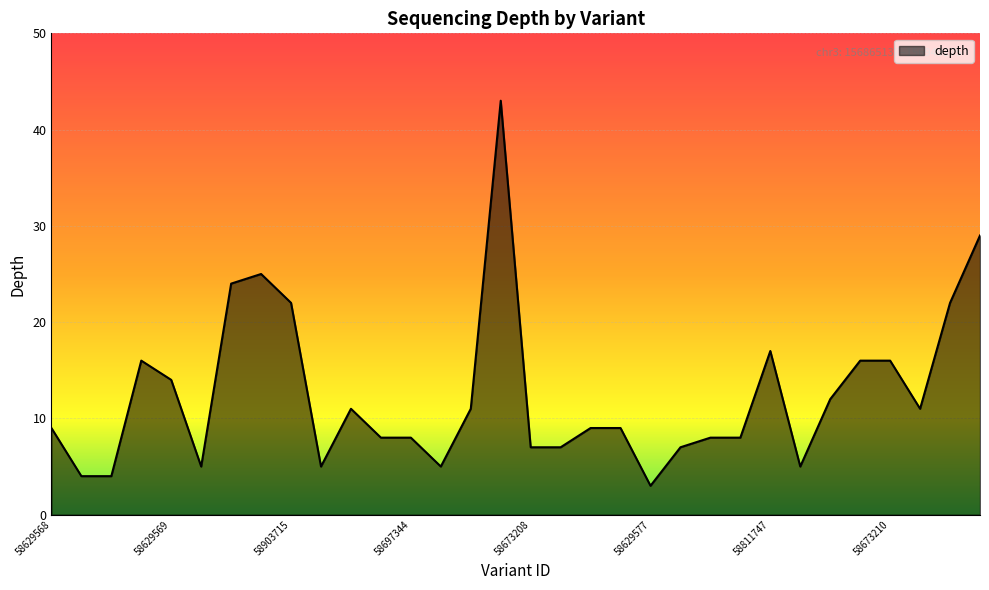

What is the minimum value shown in the chart?

3